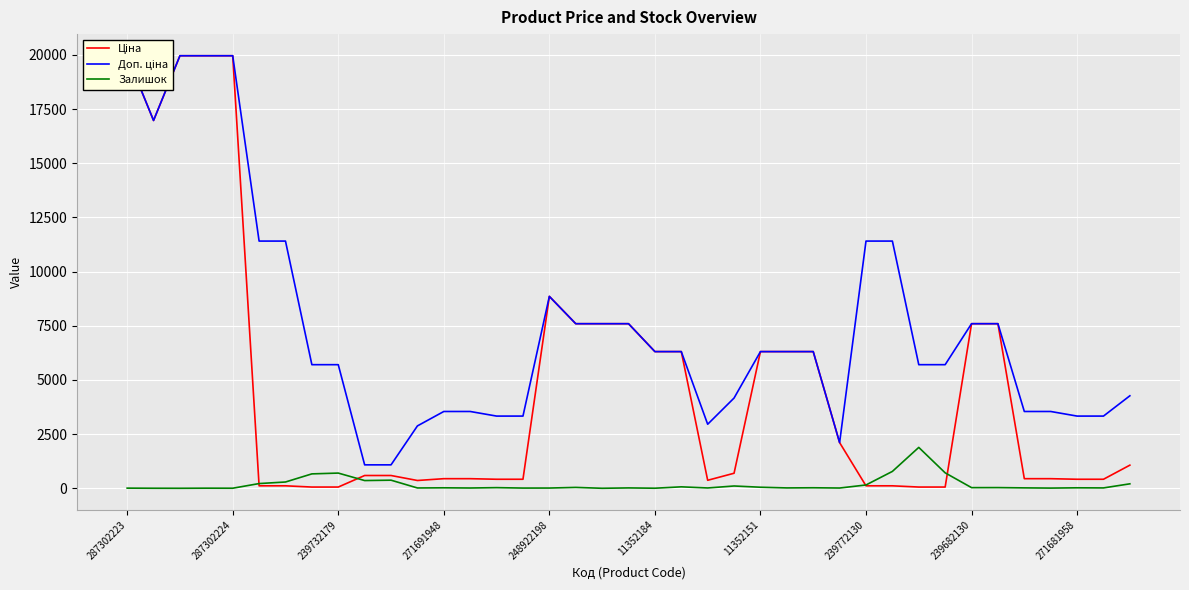

At which category is the sum across all series the highest?

287302223